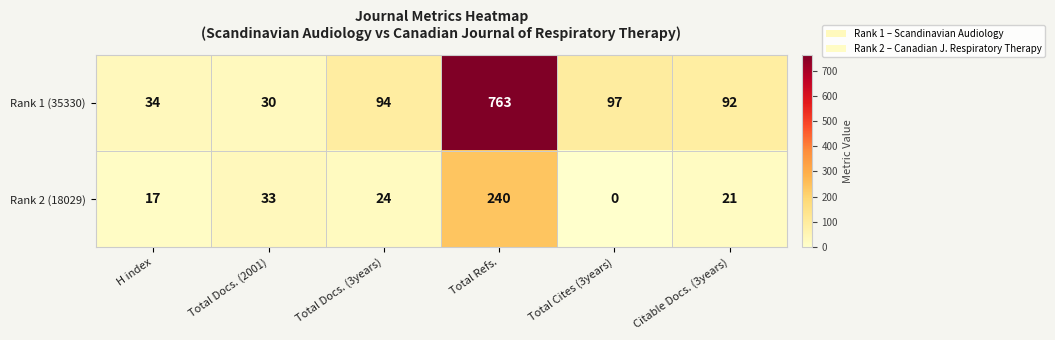

The value of Rank 2 (18029) at Total Docs. (3years) is 7. True or false?

False